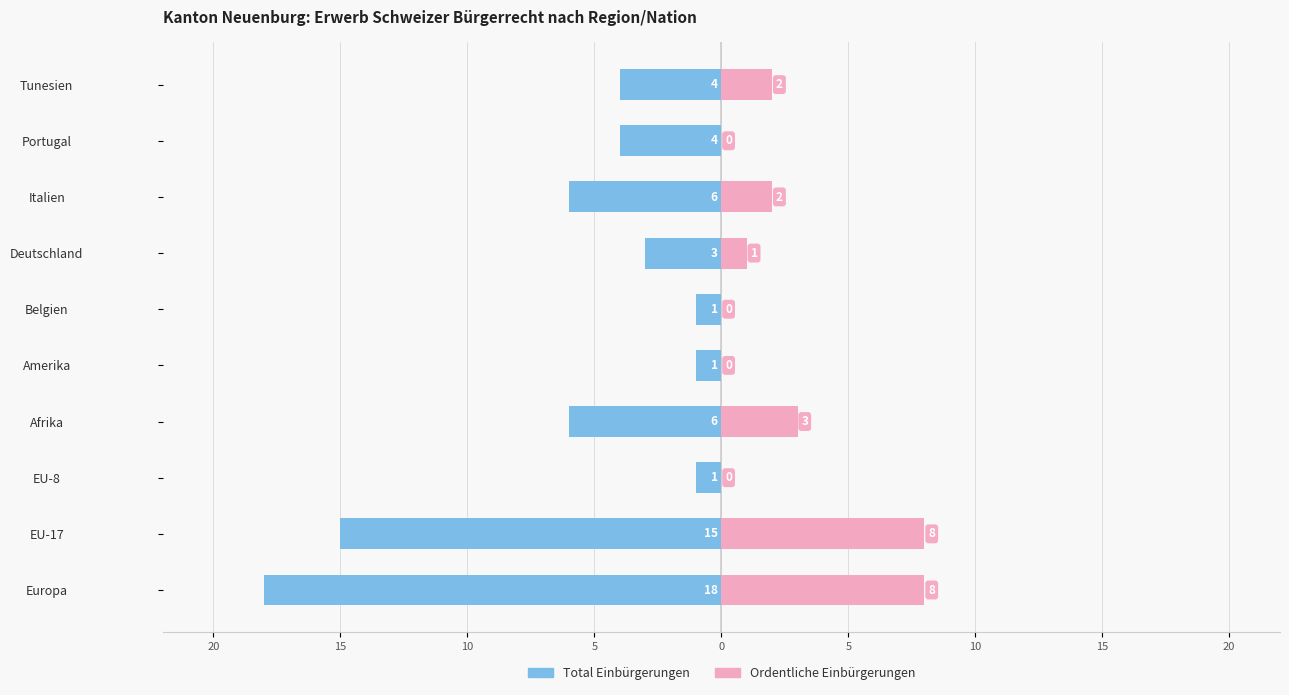

How many Ordentliche Einbürgerungen values are between 0 and 3?

8